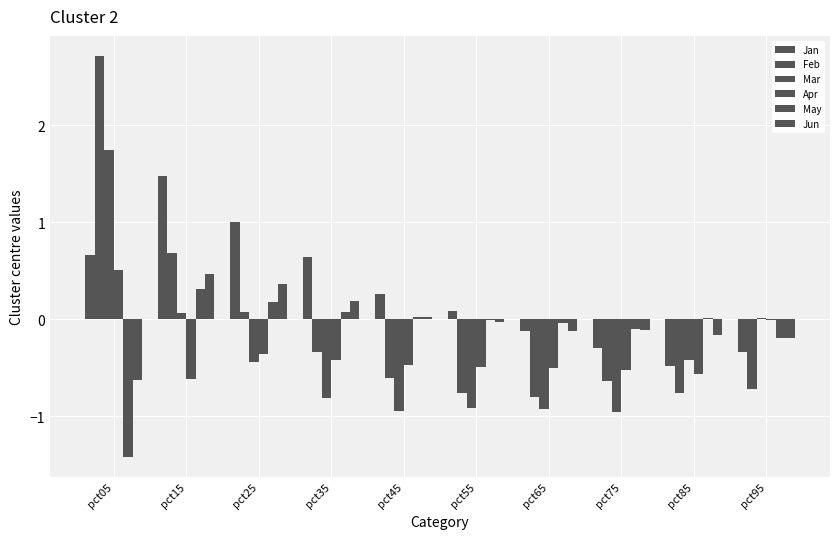

Rank the series at pct65 from lowest to highest value.

Mar, Feb, Apr, Jun, Jan, May